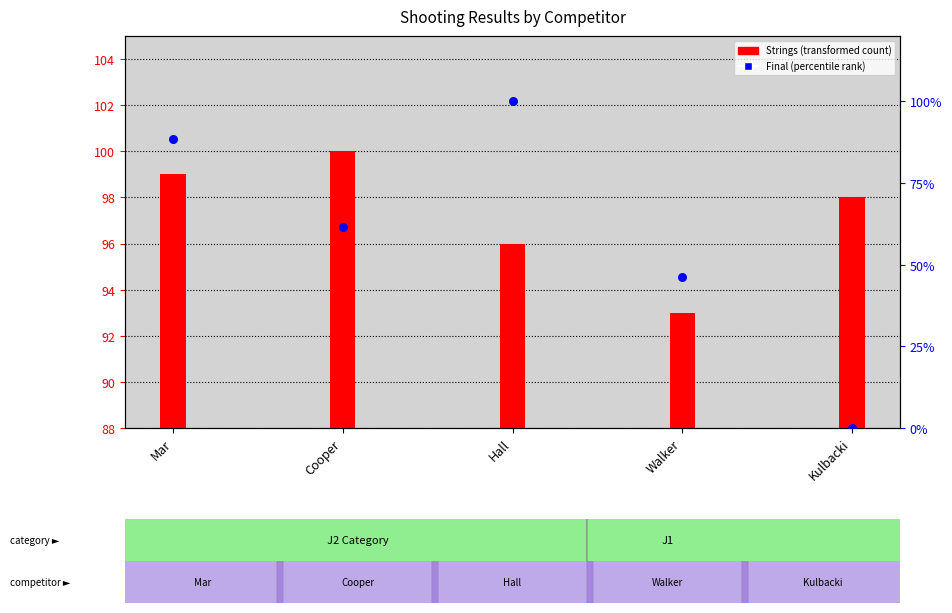

Which series reaches the minimum Y coordinate?

Final (percentile rank)